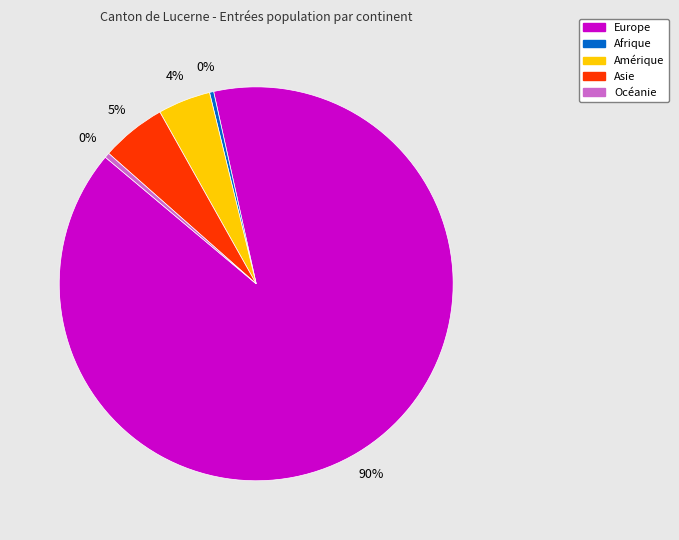

Which category accounts for the majority?

Europe